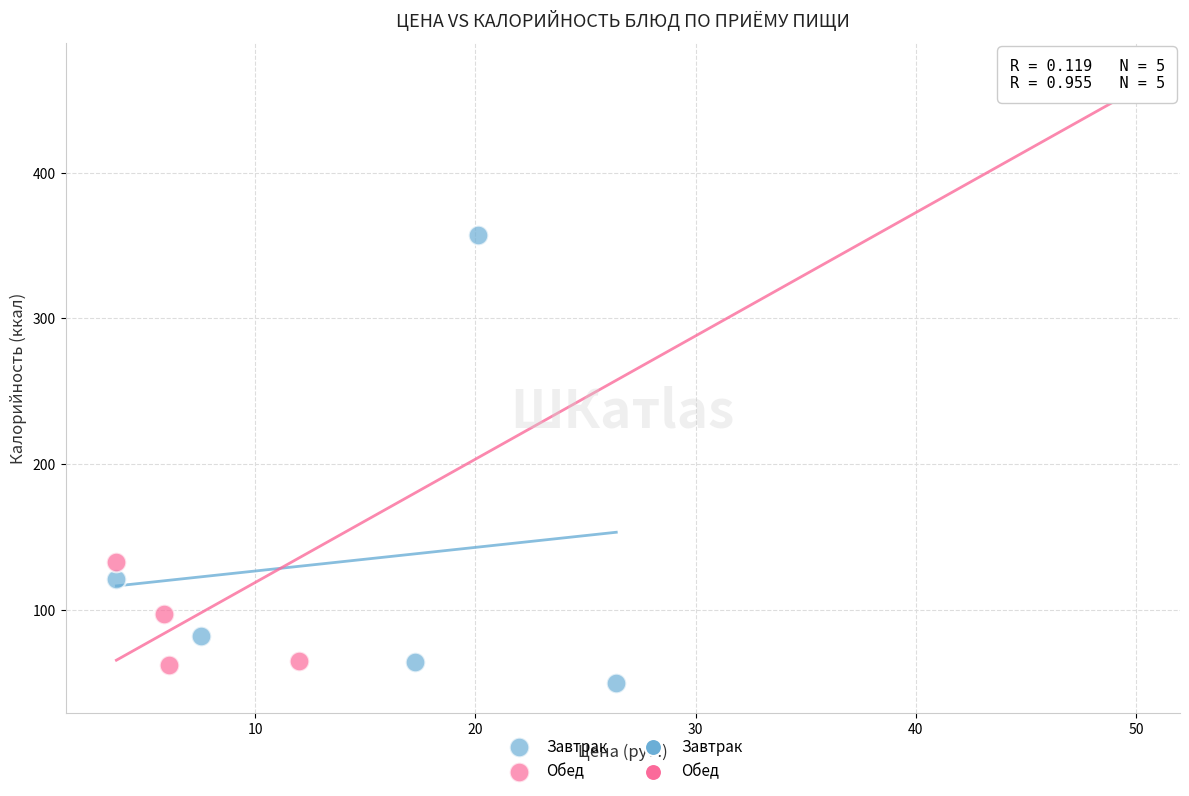

Which series has the widest spread of Y values?

Обед